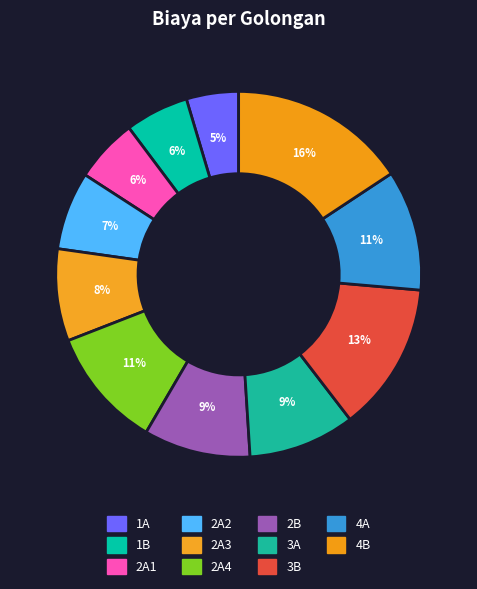

Approximately how many times larger is the value at 2A2 compared to 2A4?

0.6